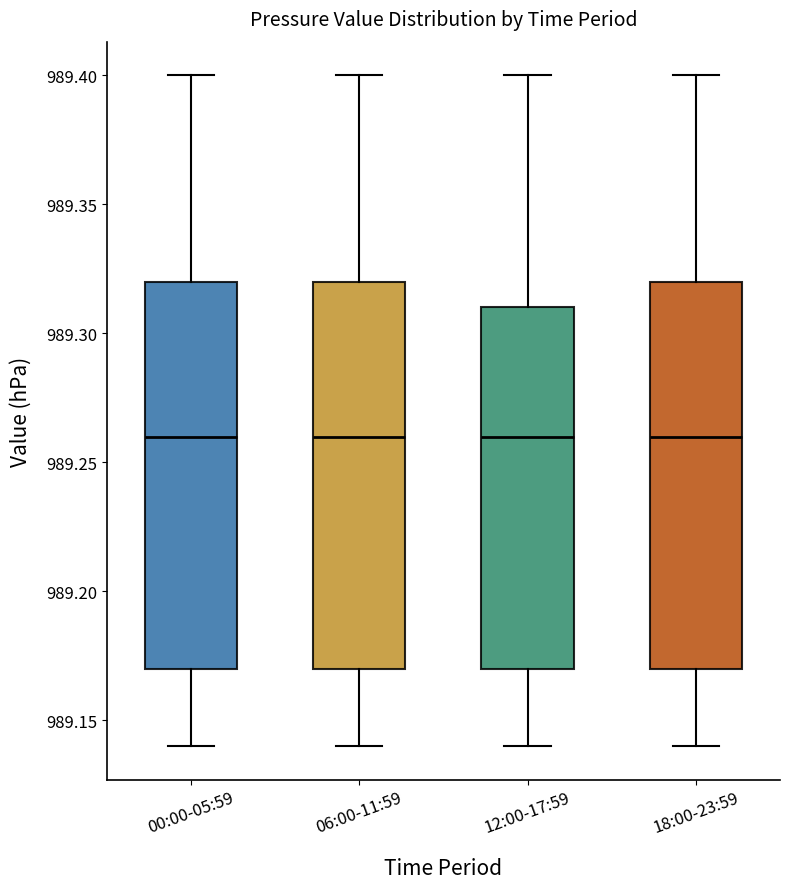

Reading left to right, read every box against the y-axis: the position of its median line, the range the box covers, and the ends of its whiskers. The values are not printed on the chart, so give them approximately, as read against the axis.

00:00-05:59: median 989.26, box 989.17 to 989.32, whiskers 989.14 to 989.40
06:00-11:59: median 989.26, box 989.17 to 989.32, whiskers 989.14 to 989.40
12:00-17:59: median 989.26, box 989.17 to 989.31, whiskers 989.14 to 989.40
18:00-23:59: median 989.26, box 989.17 to 989.32, whiskers 989.14 to 989.40